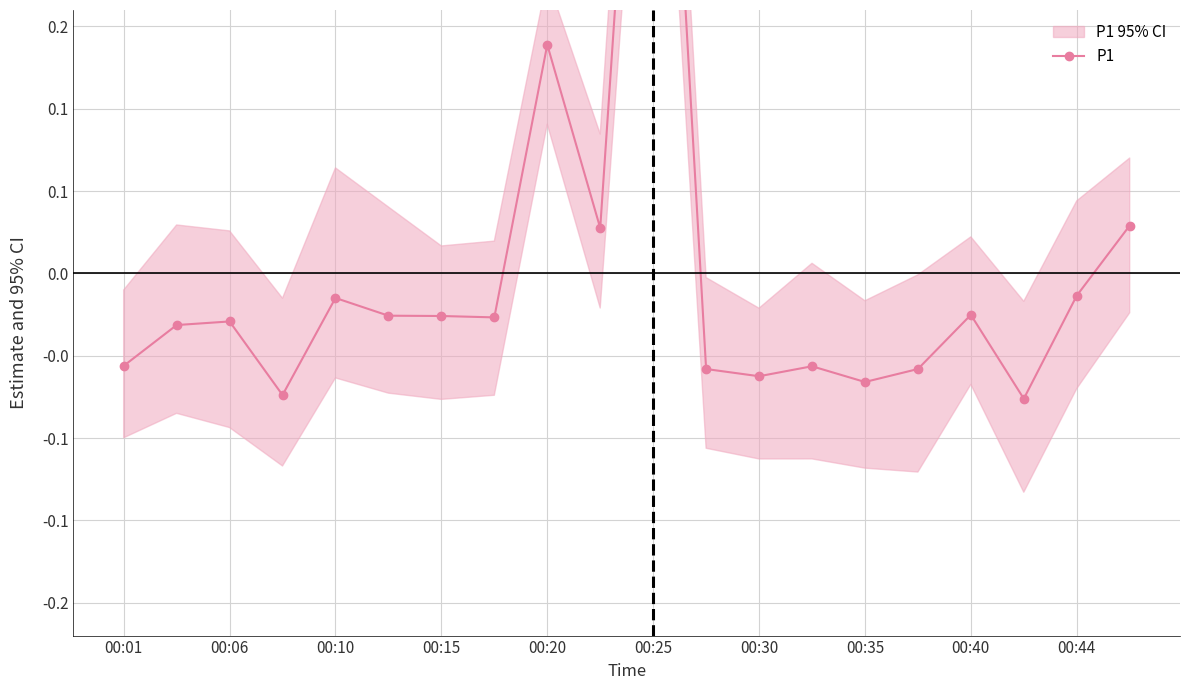

What is the difference between the maximum and second lowest values?

0.6